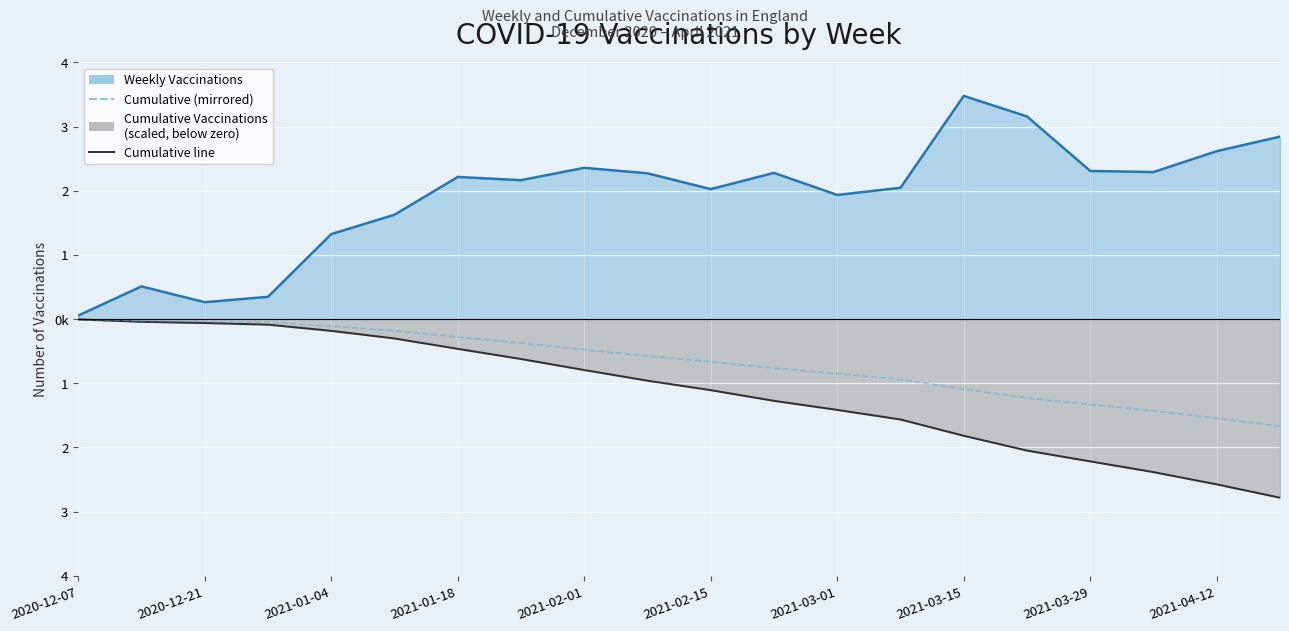

Which category has the lowest value in the Weekly Vaccinations line series?

2020-12-07